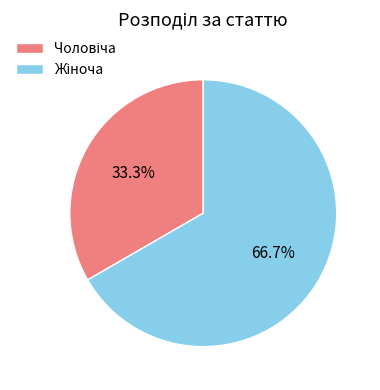

Does any single category account for the majority?

Yes